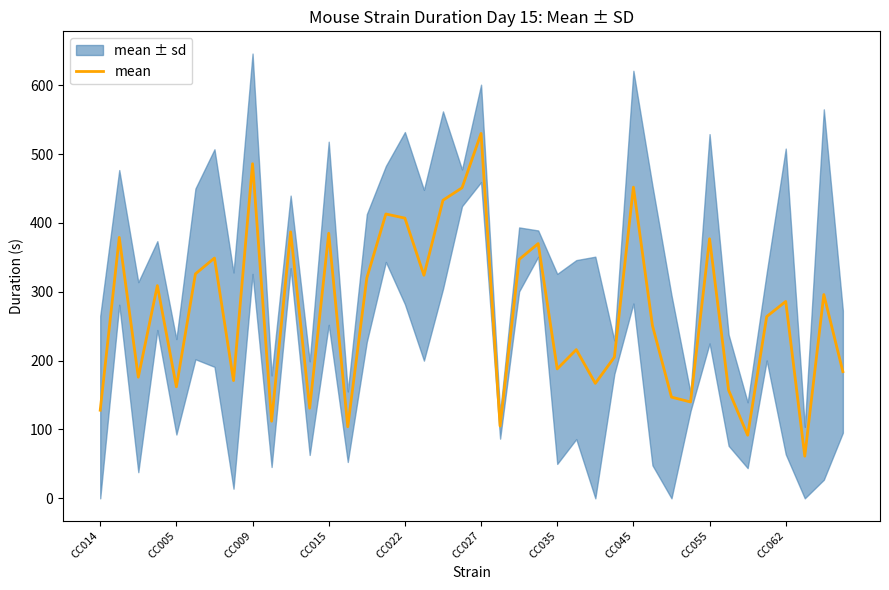

At which category does the chart reach its minimum across all series?

37